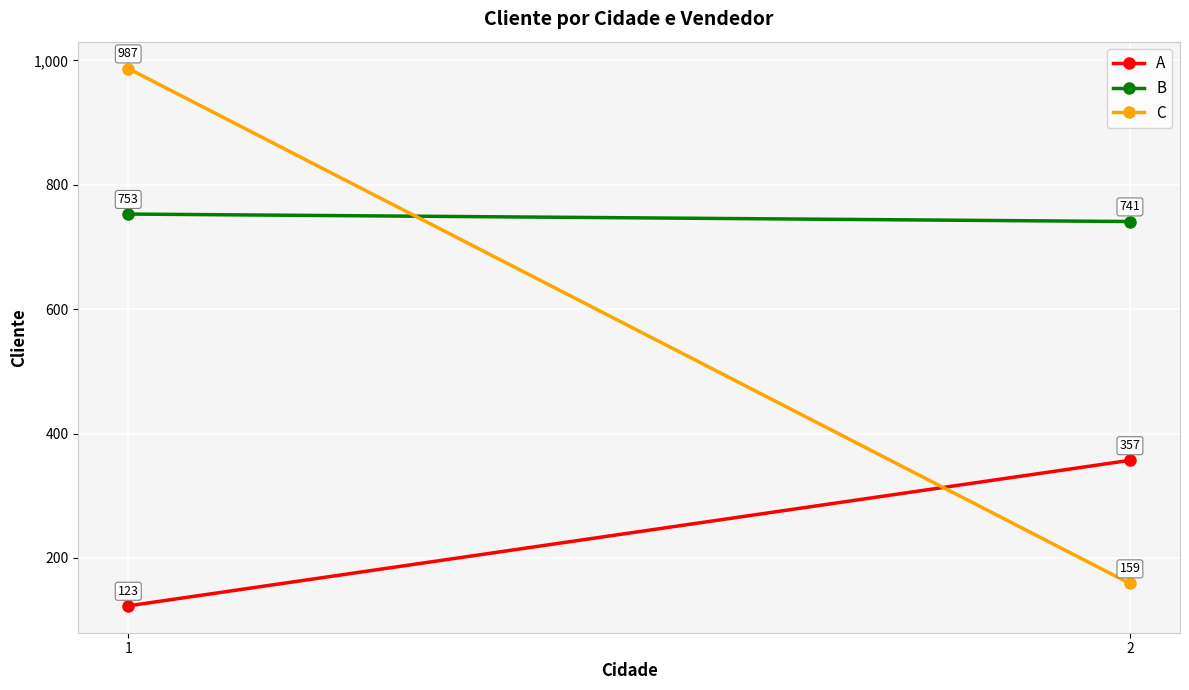

List the series in order of their overall mean, highest first.

B, C, A